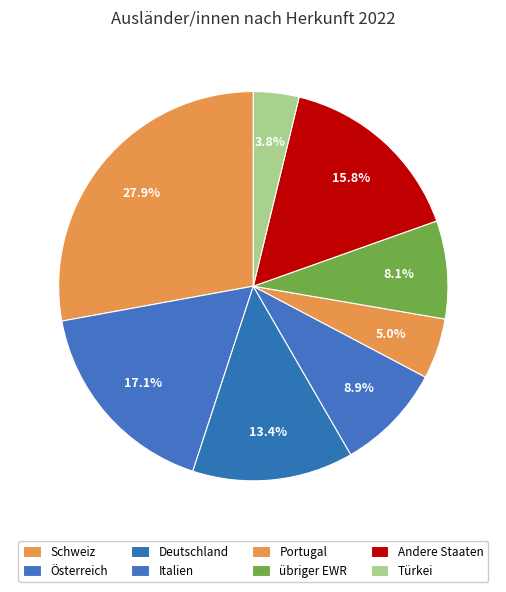

Is it true that übriger EWR is 1% of the pie?

False